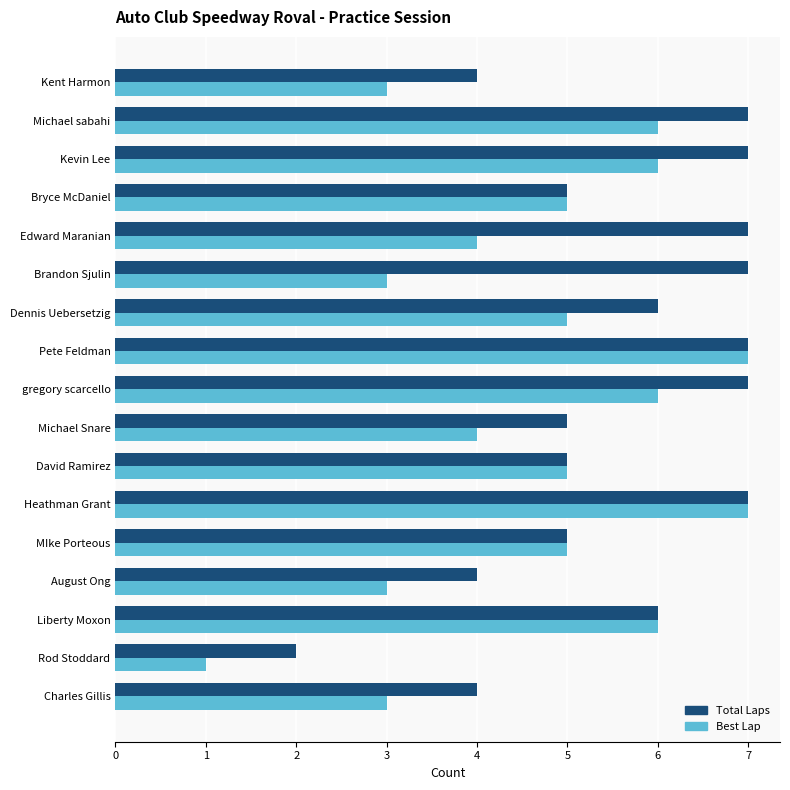

Which series changed the most between Dennis Uebersetzig and Pete Feldman?

Best Lap